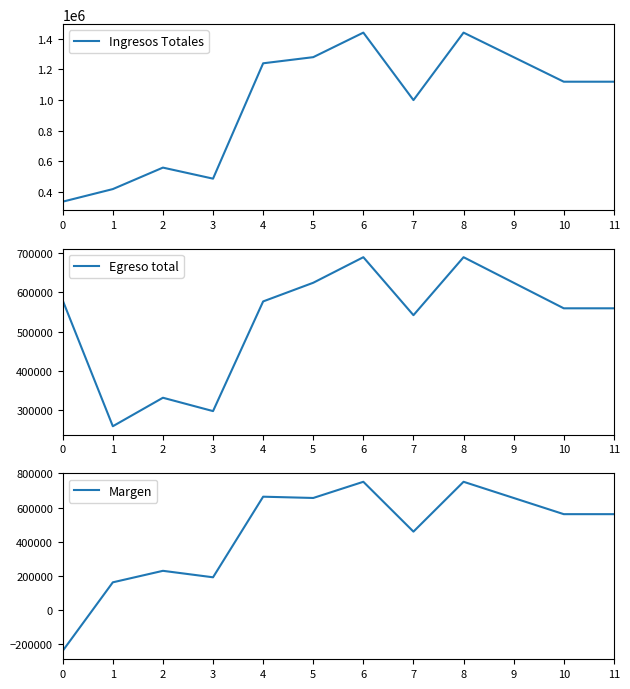

What is the difference between the second highest and second lowest values in the Egreso total series?

391500